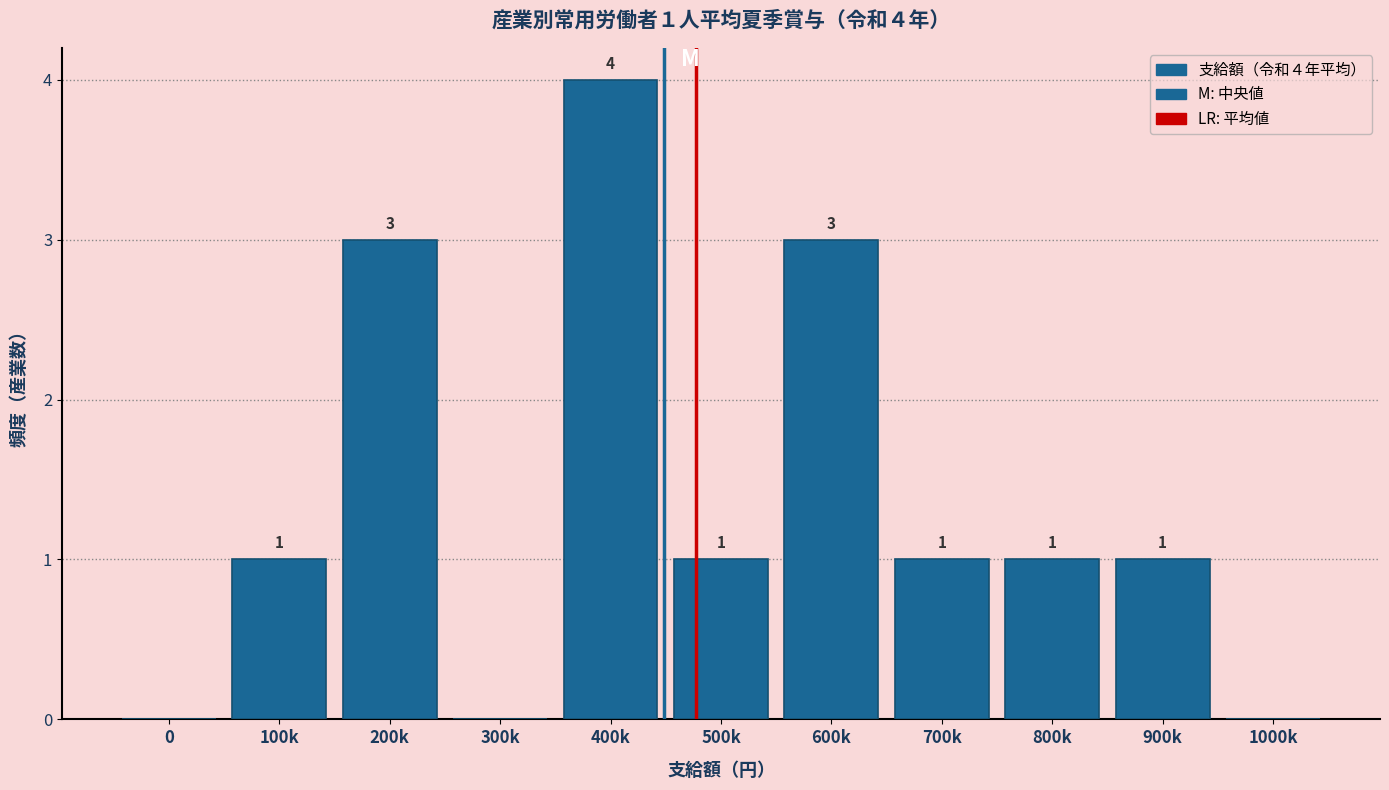

Reading left to right, what are all the values shown in this chart?

0=0	100k=1	200k=3	300k=0	400k=4	500k=1	600k=3	700k=1	800k=1	900k=1	1000k=0